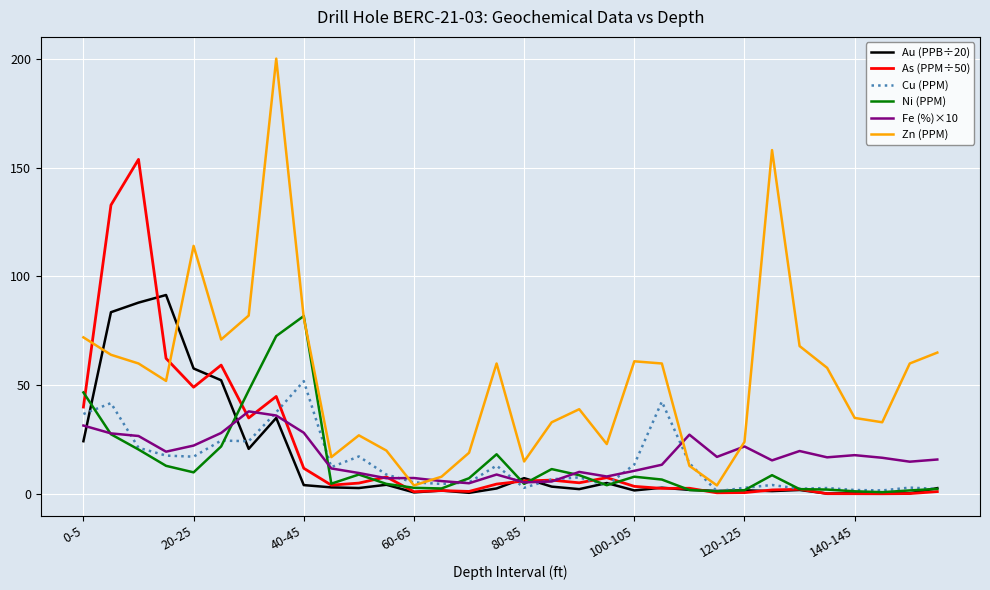

Count the number of categories in the chart.

32